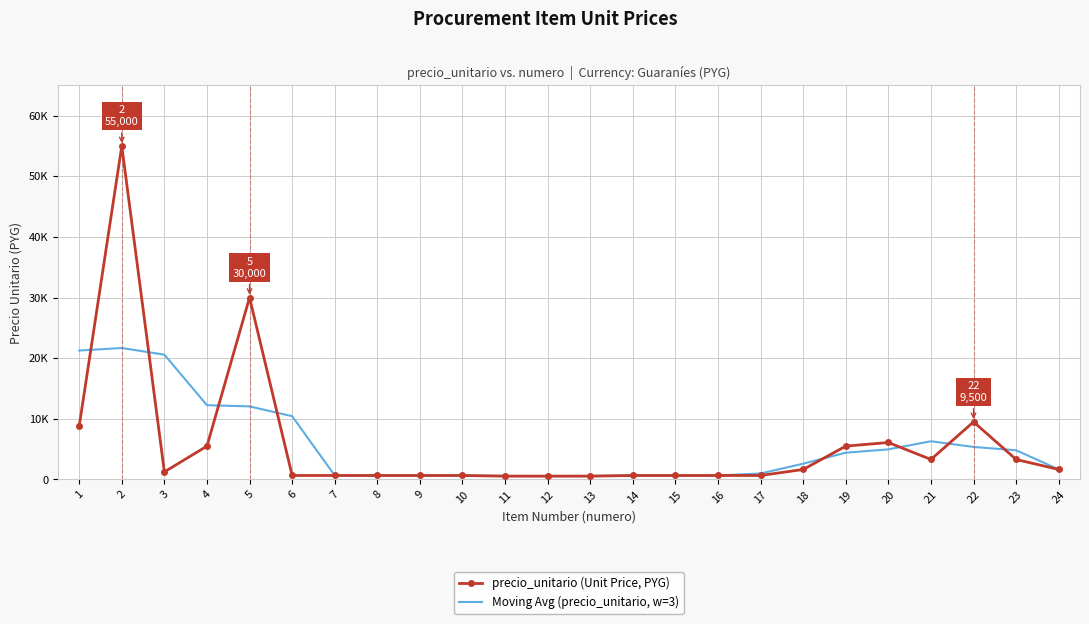

What are all the series names shown in the legend?

precio_unitario (Unit Price, PYG), Moving Avg (precio_unitario, w=3)